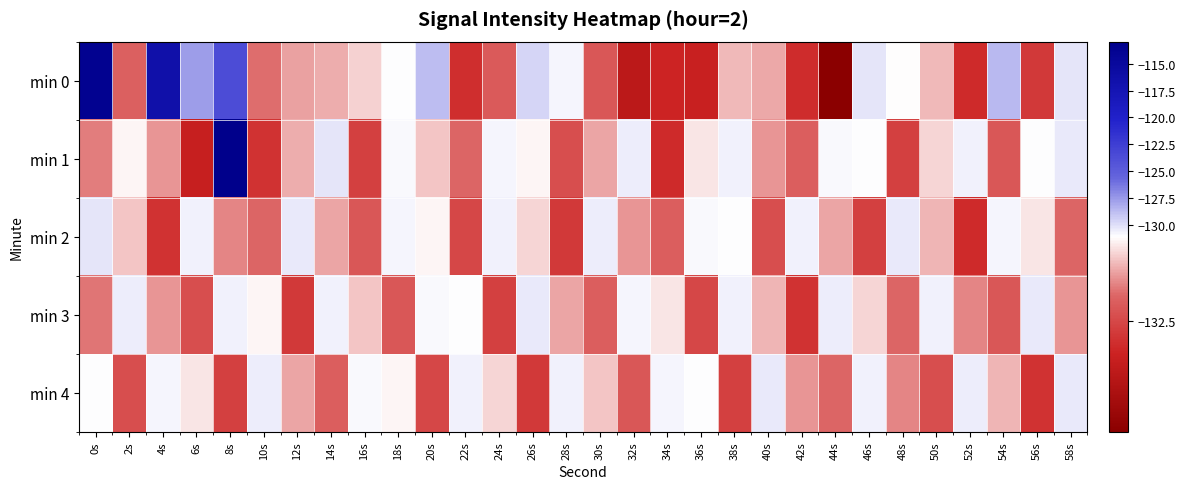

Which series has the largest total across all categories?

min 0